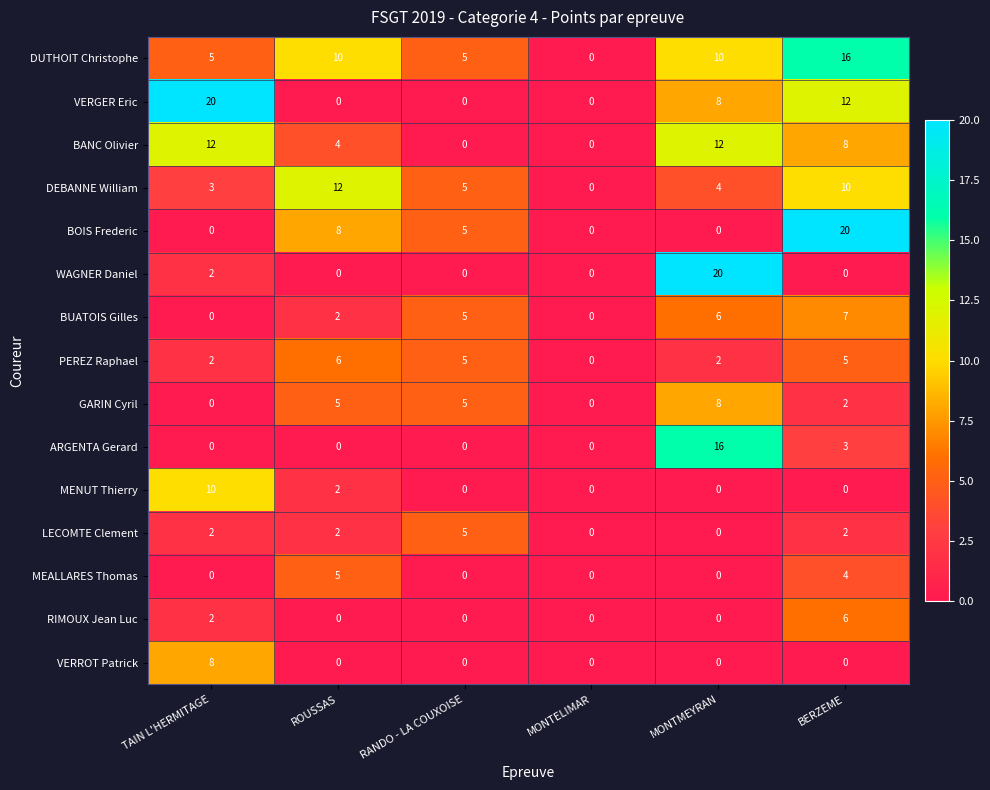

What is the sum of all WAGNER Daniel values?

22